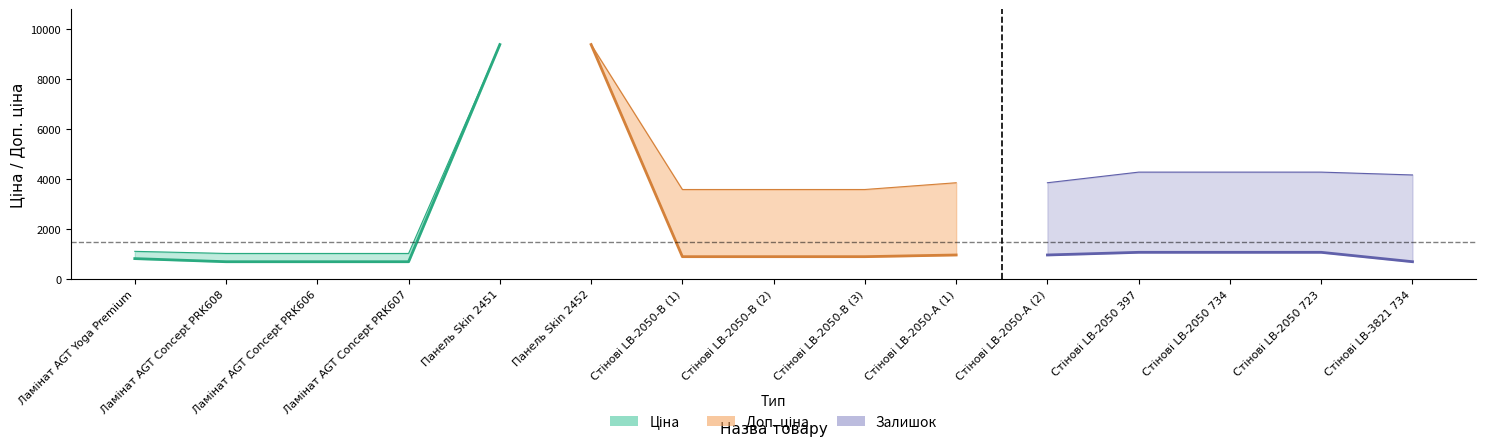

True or false: Ціна and Залишок cross at least once.

False